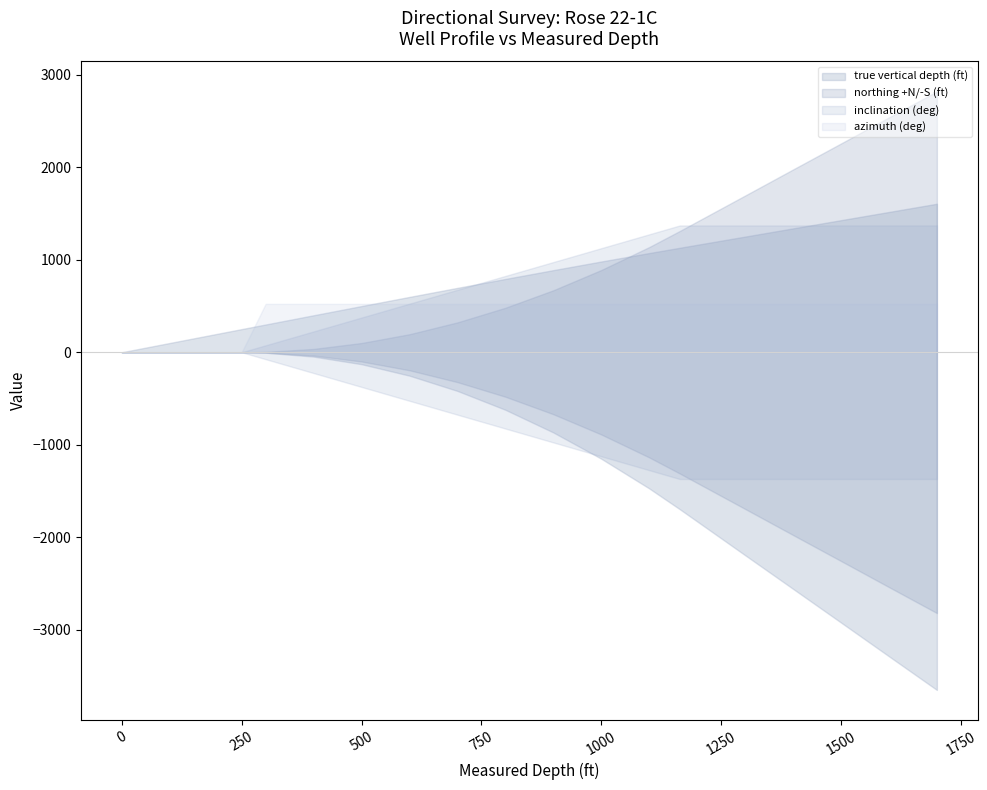

Which series changed the most between 800 and 1700?

true vertical depth (ft)